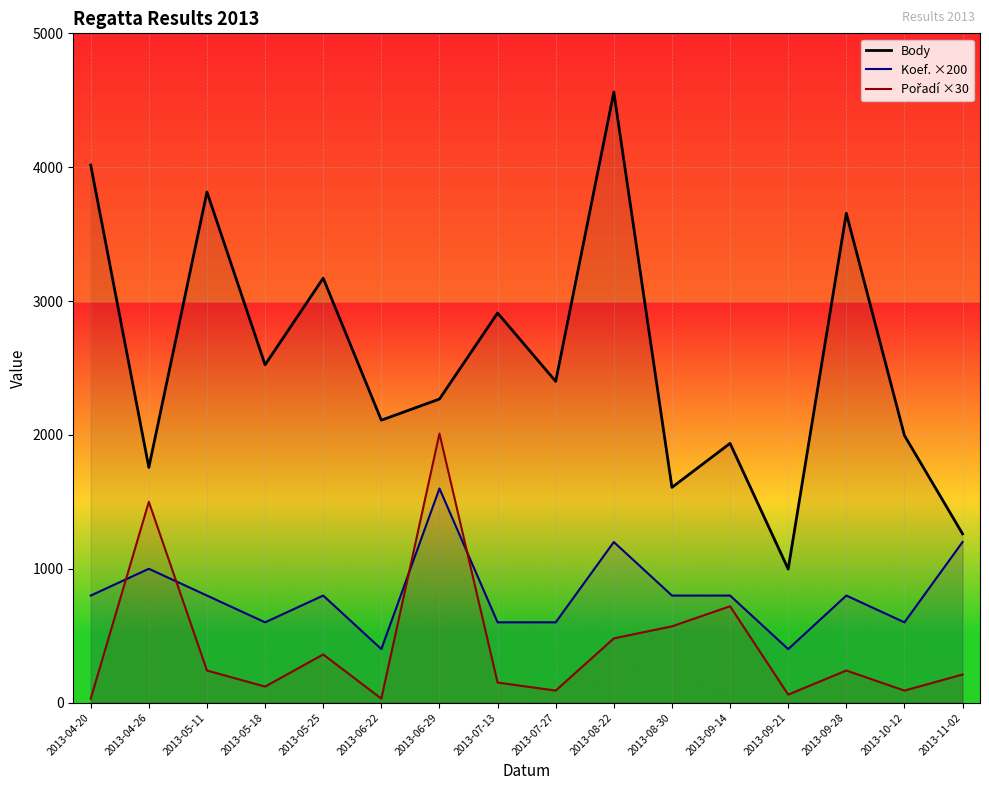

Is it true that Koef. ×200 equals 1363 at 2013-08-30?

False